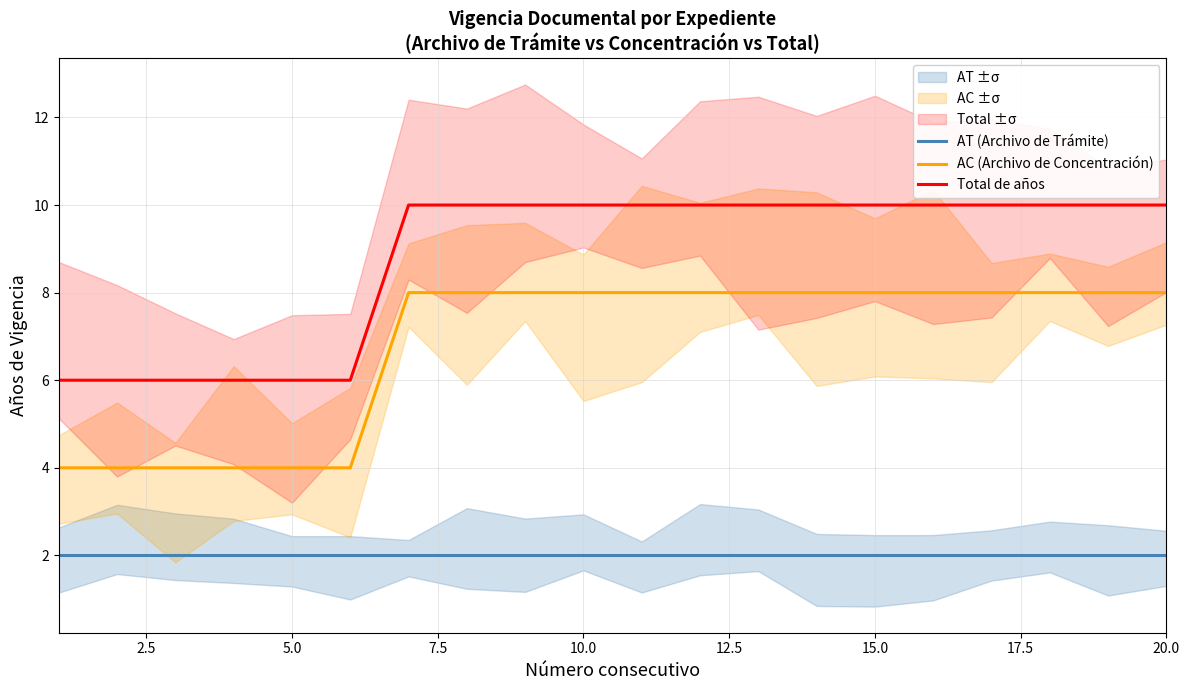

True or false: Total de años and AT (Archivo de Trámite) cross at least once.

False